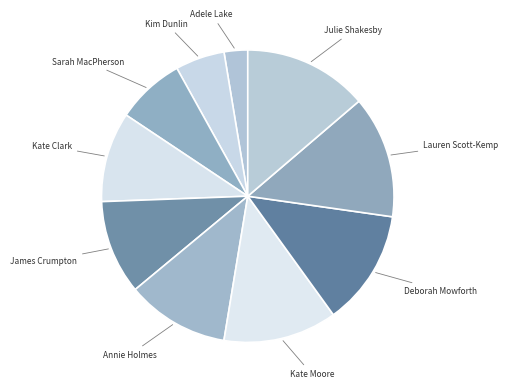

Is there a majority slice in this chart?

No